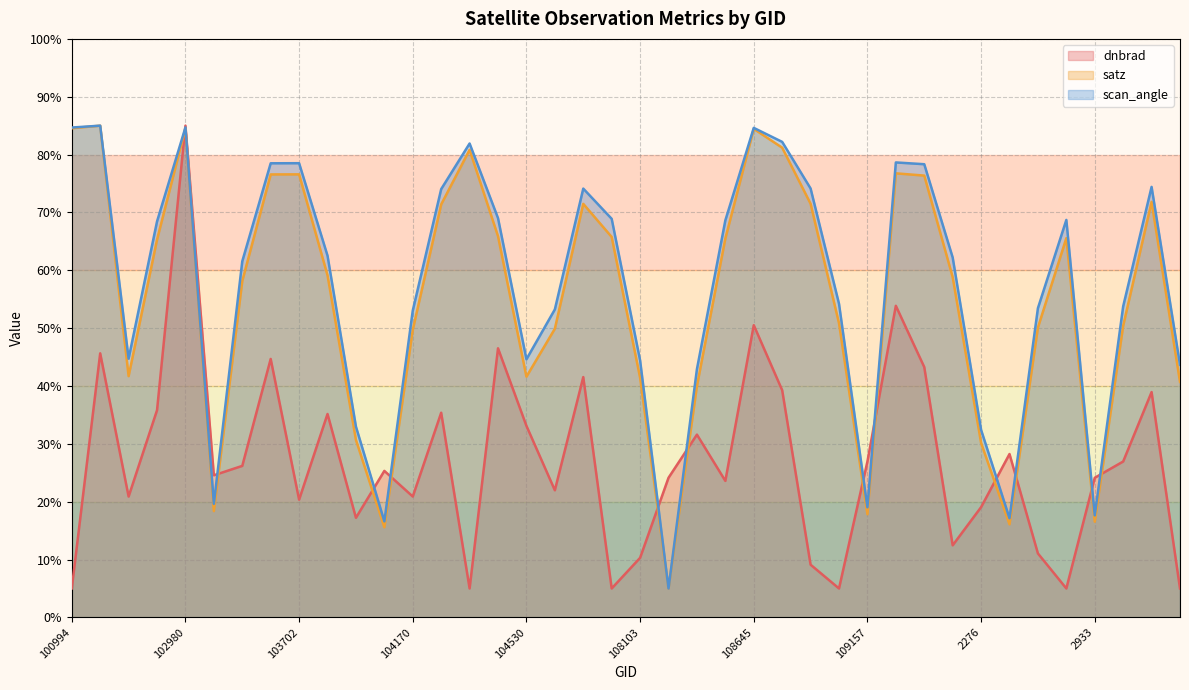

Where is the first local minimum for satz?

539